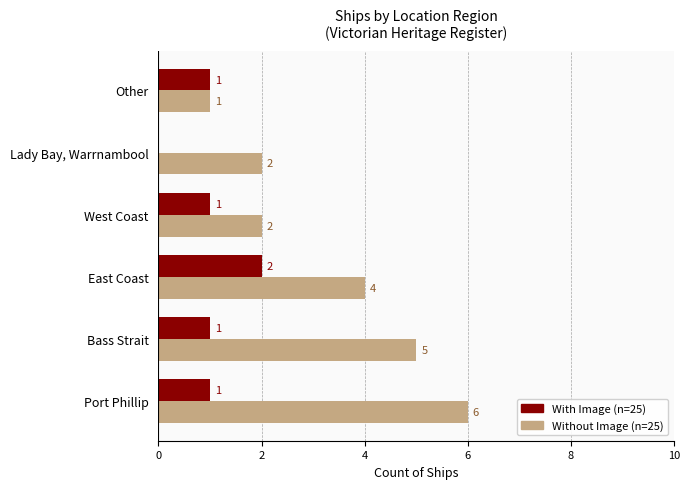

What is the greatest value displayed?

6